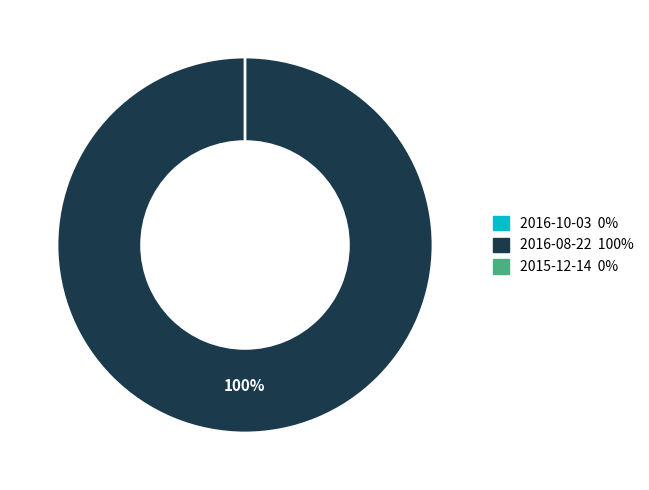

What is the majority slice?

2016-08-22